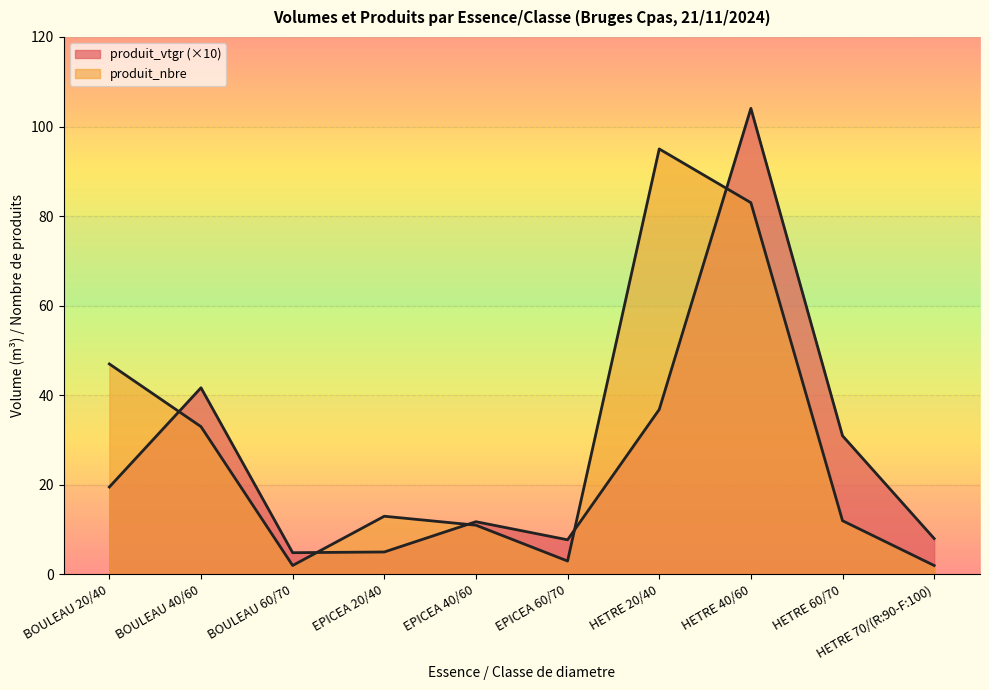

What are all the series names shown in the legend?

produit_vtgr, produit_nbre